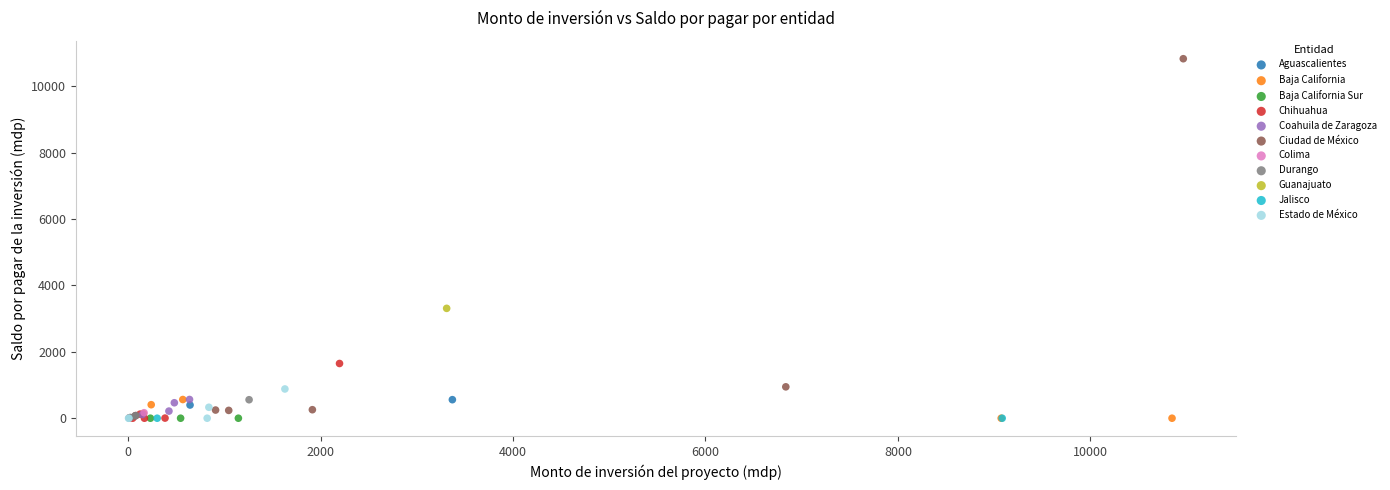

Which series reaches the maximum Y coordinate?

Ciudad de México